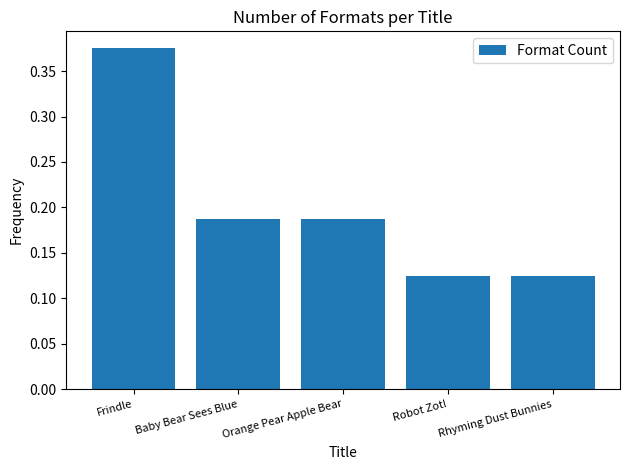

Which label corresponds to the largest value in the chart?

Frindle